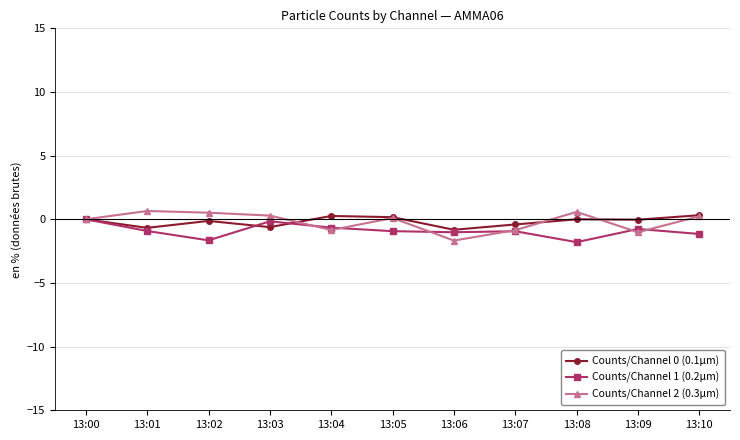

Is it true that Counts/Channel 1 (0.2µm) equals -1.1 at 13:00?

False